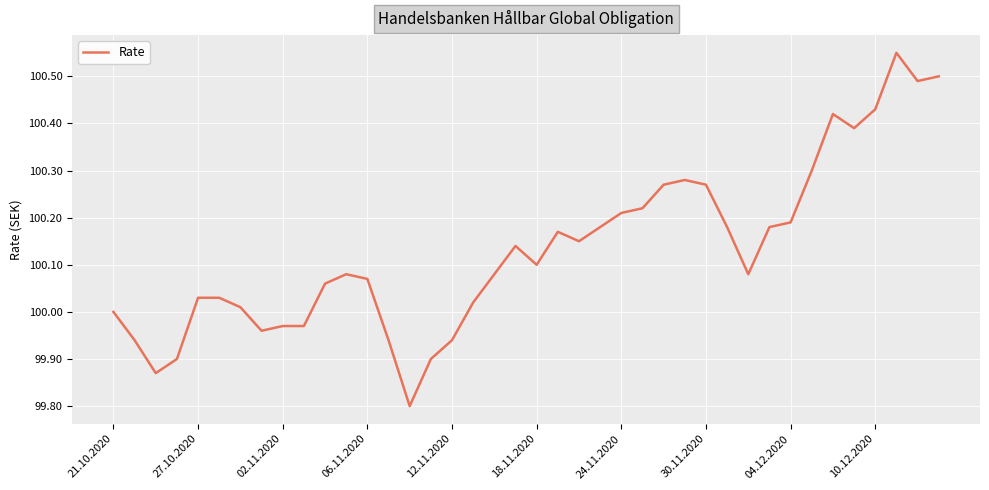

What is the sum of all values?

4005.3